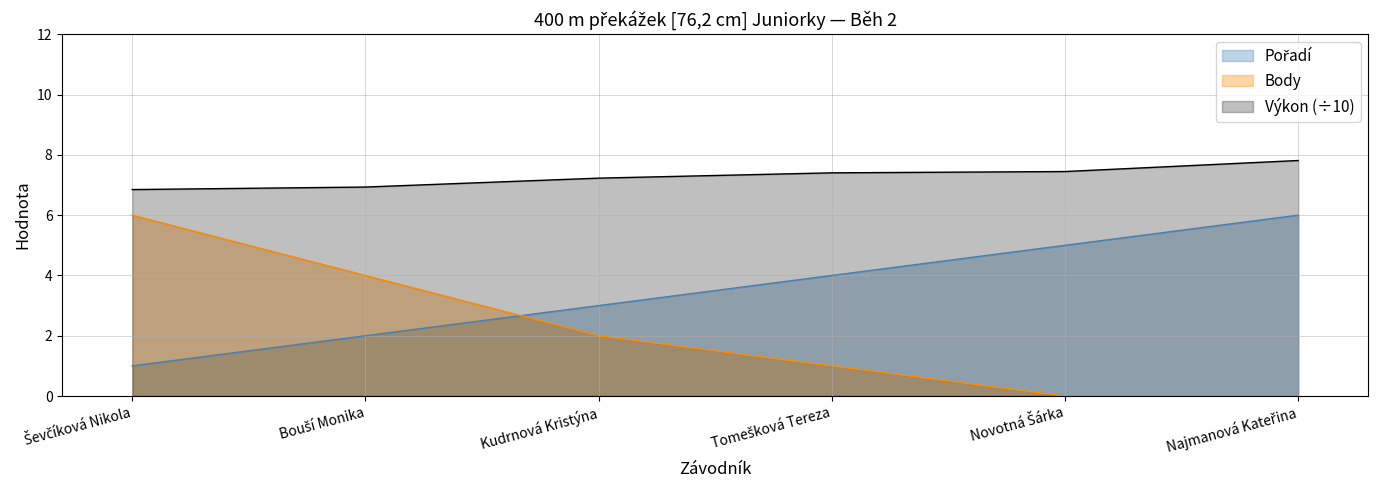

Read the Výkon value at Tomešková Tereza.

7.4